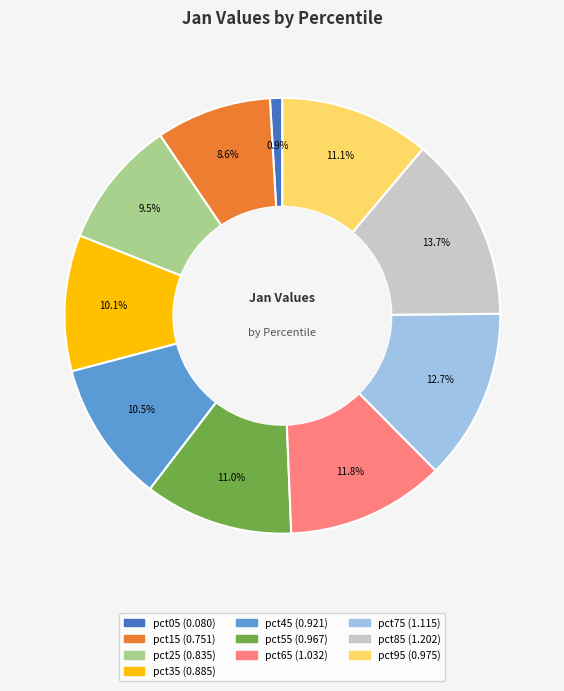

Which slice is the smallest?

pct05